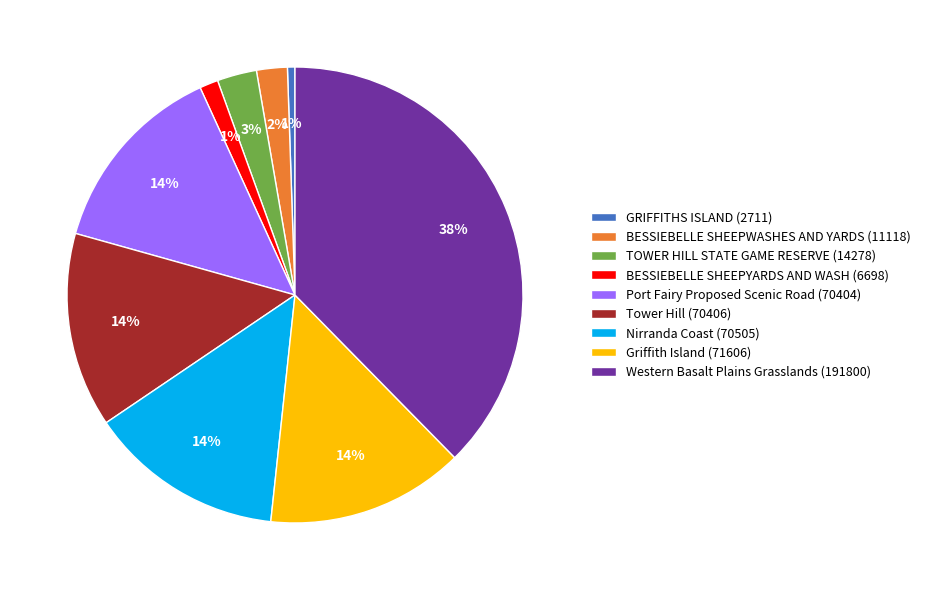

How many slices are in this pie chart?

9